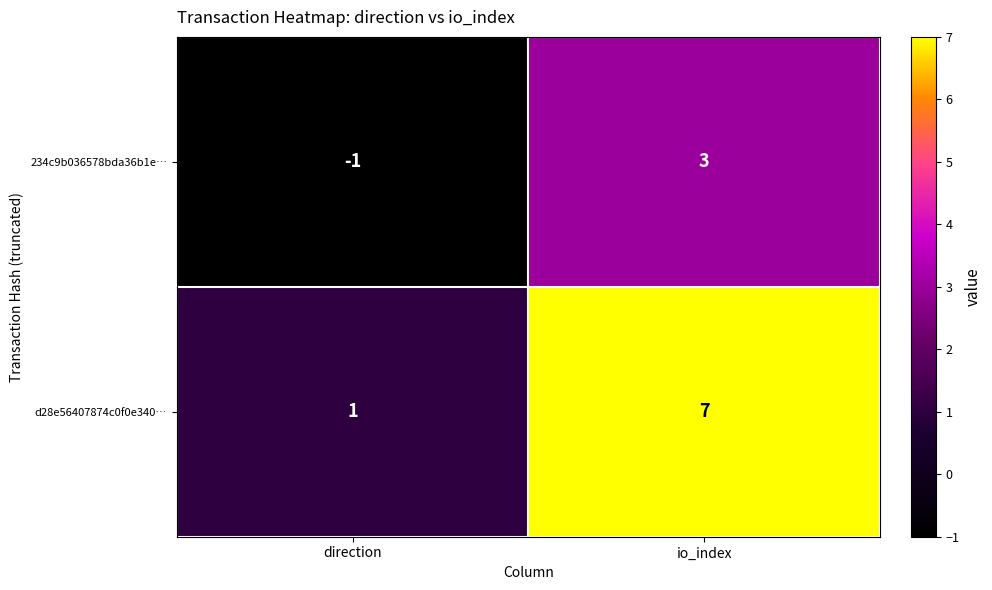

Which series changed the most between direction and io_index?

d28e56407874c0f0e340…